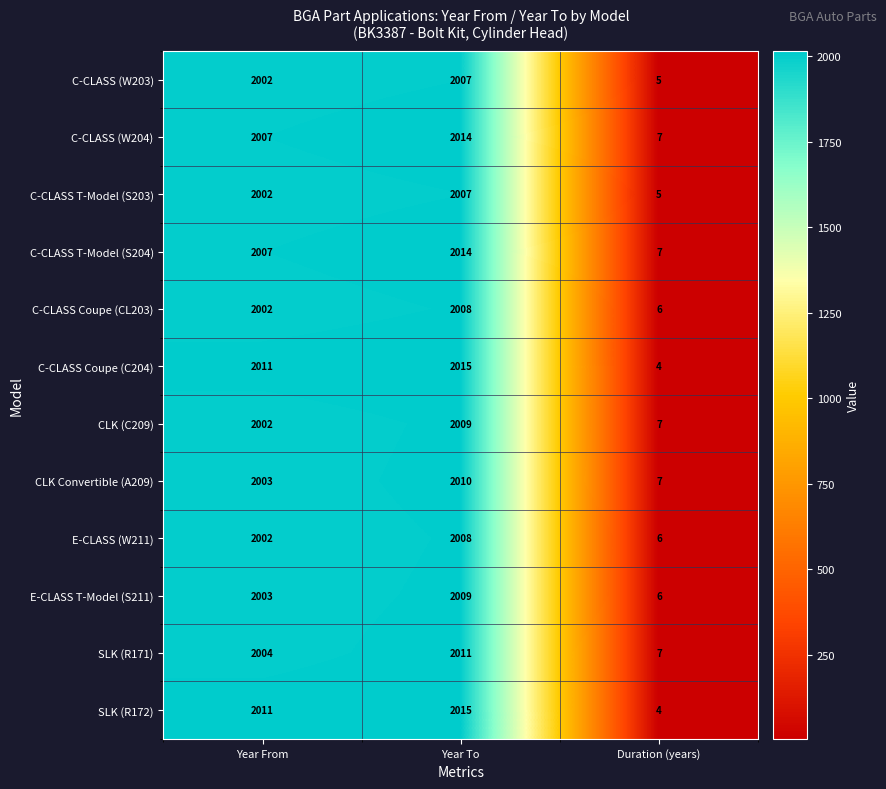

What is the sum of the E-CLASS (W211) values at Duration (years) and Year From?

2008